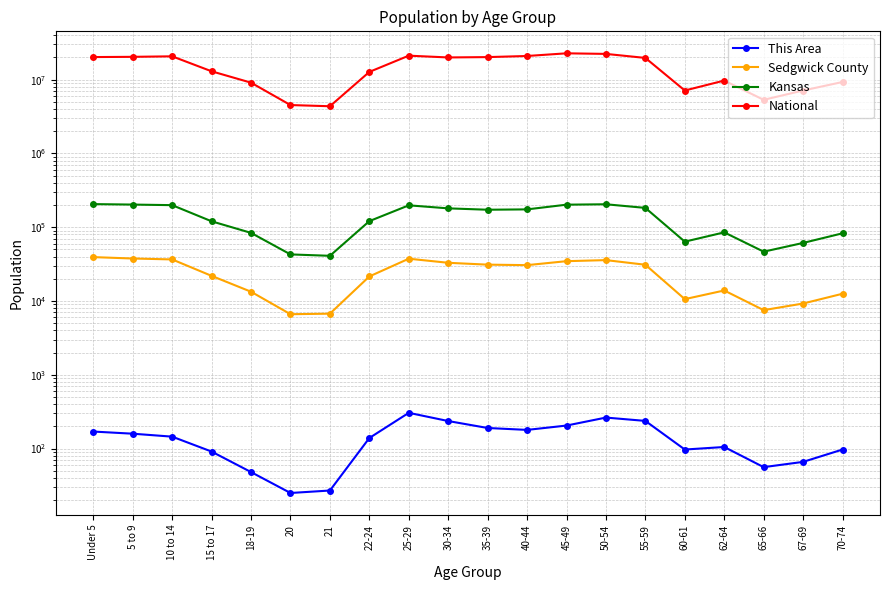

At how many categories does at least one series exceed 5381391?

17